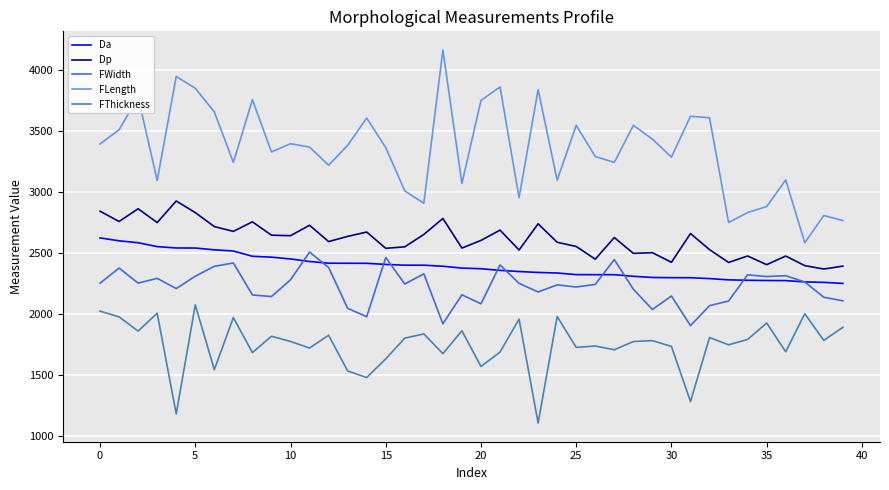

Which series has the largest total across all categories?

FLength